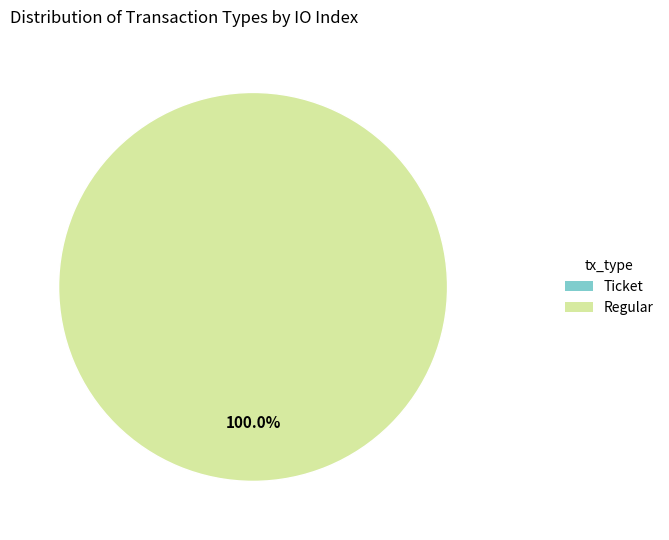

To the nearest percent, what is the combined percentage of Regular and Ticket?

100%